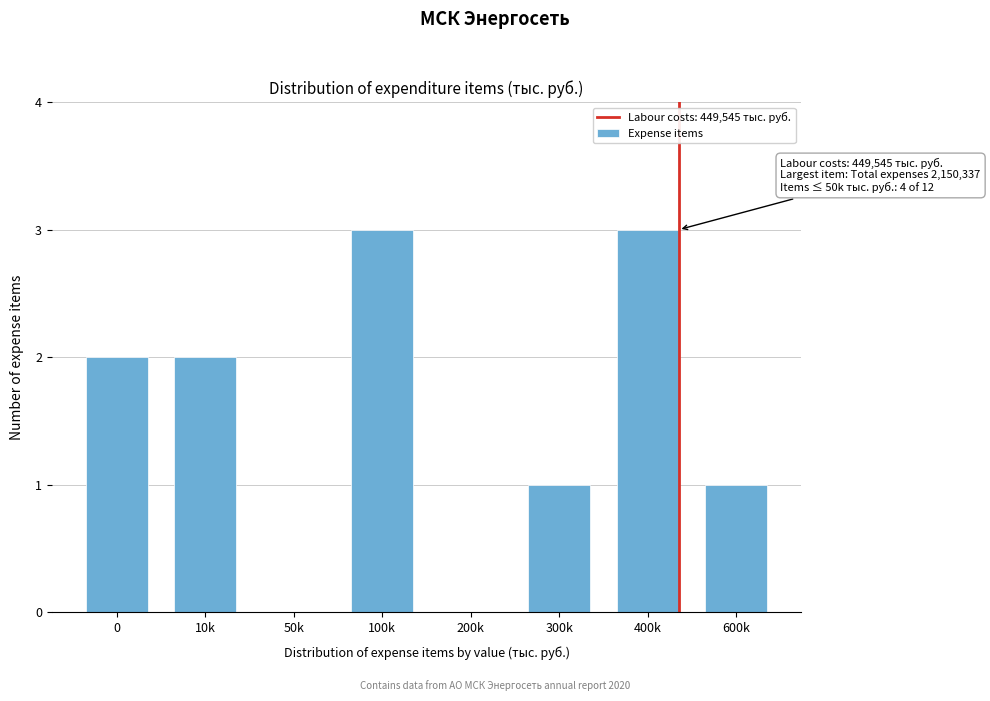

Reading left to right, list all the values displayed in this chart.

0=2	10k=2	50k=0	100k=3	200k=0	300k=1	400k=3	600k=1